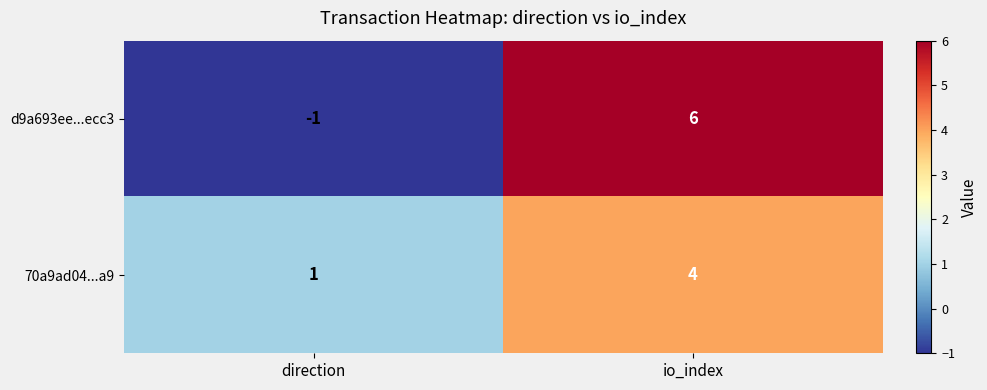

What is the difference between the highest and lowest values at io_index?

2